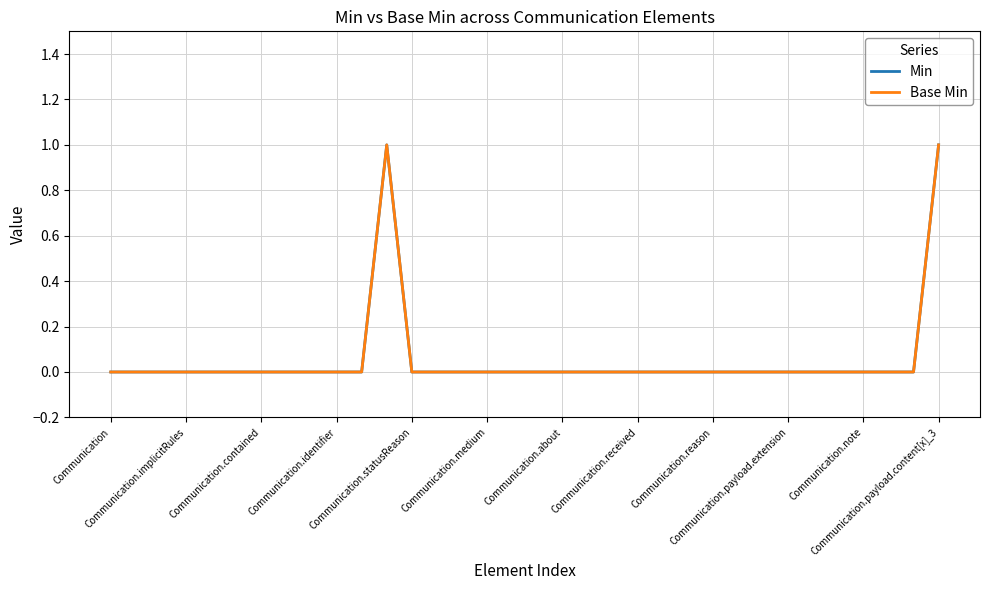

Is this an area chart (filled region under the line)?

No